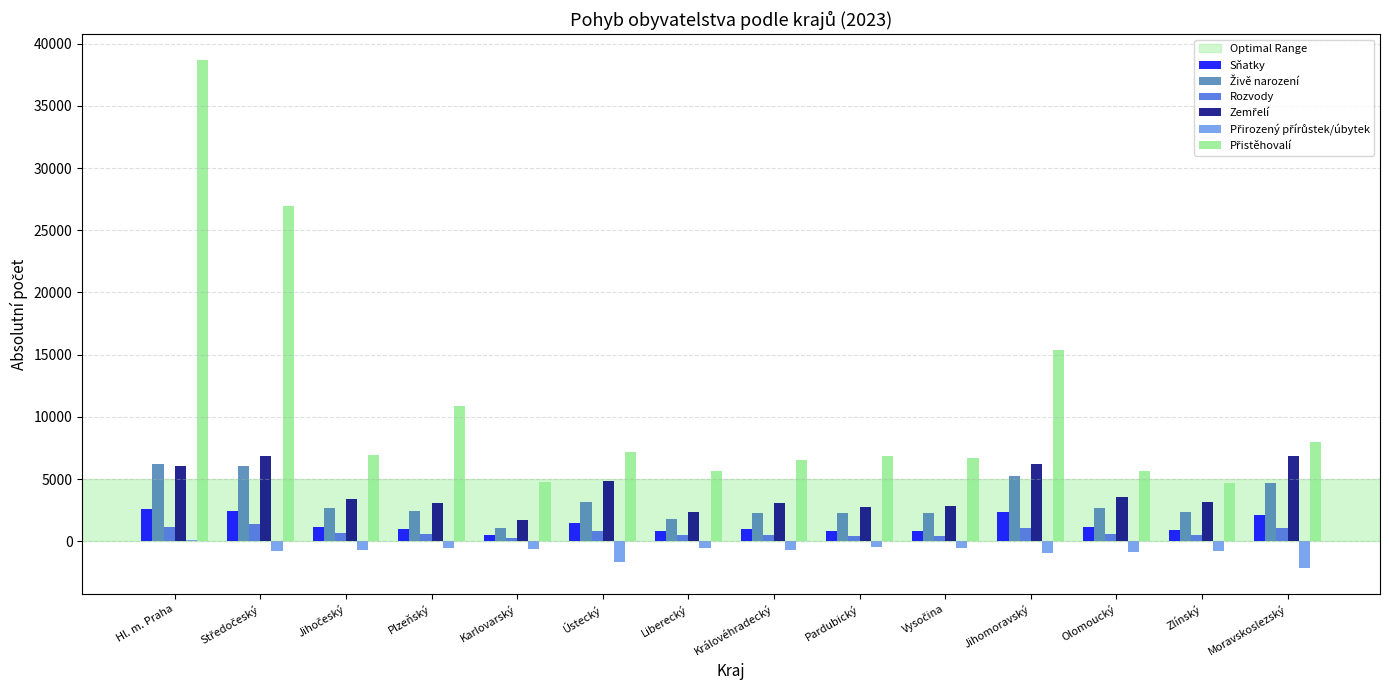

What is the sum of all Rozvody values?

9877